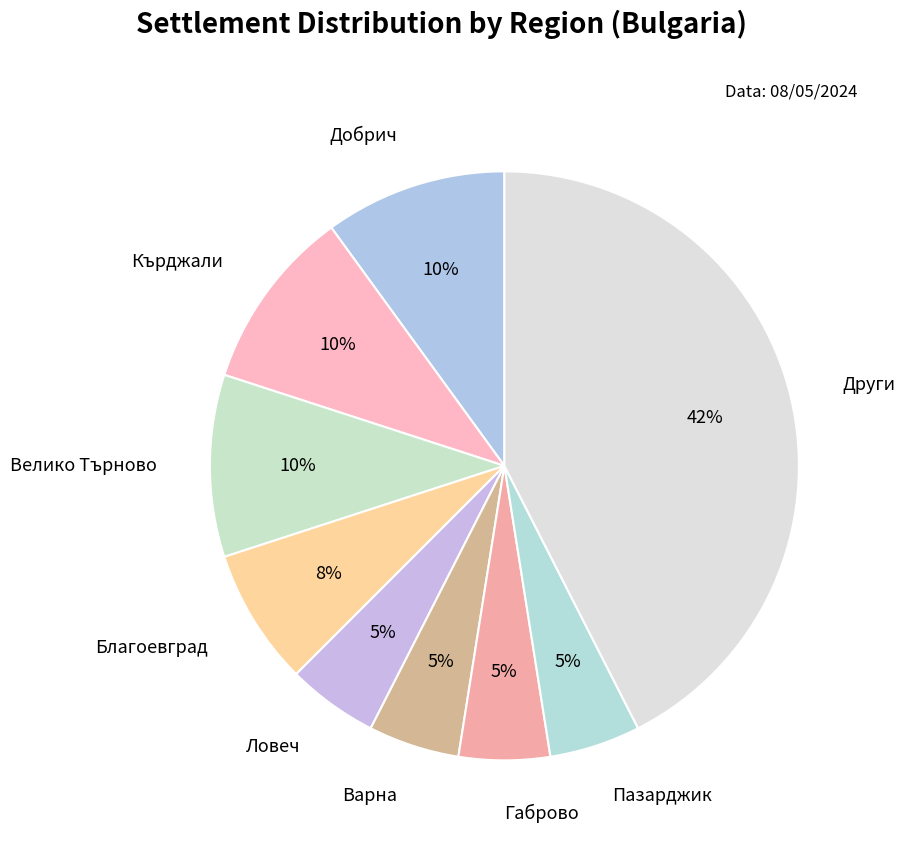

Does Пазарджик account for over 50% of the chart?

No